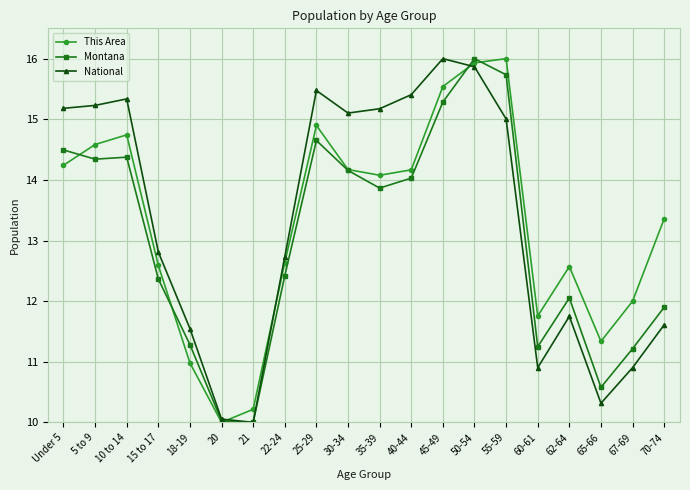

In National, how many points are lower than both neighbors (excluding endpoints)?

4